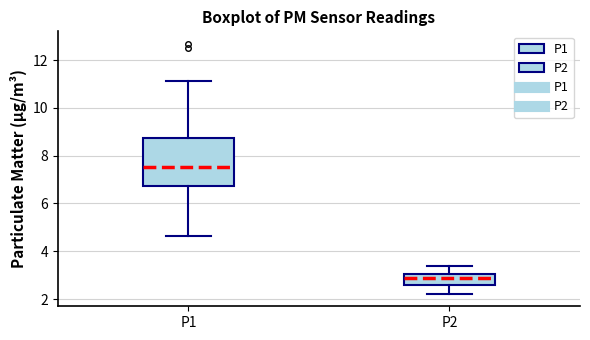

Reading left to right, read every box against the y-axis: the position of its median line, the range the box covers, and the ends of its whiskers. The values are not printed on the chart, so give them approximately, as read against the axis.

P1: median 7.6, box 6.8 to 8.8, whiskers 4.6 to 11.2
P2: median 2.8, box 2.6 to 3.0, whiskers 2.2 to 3.4